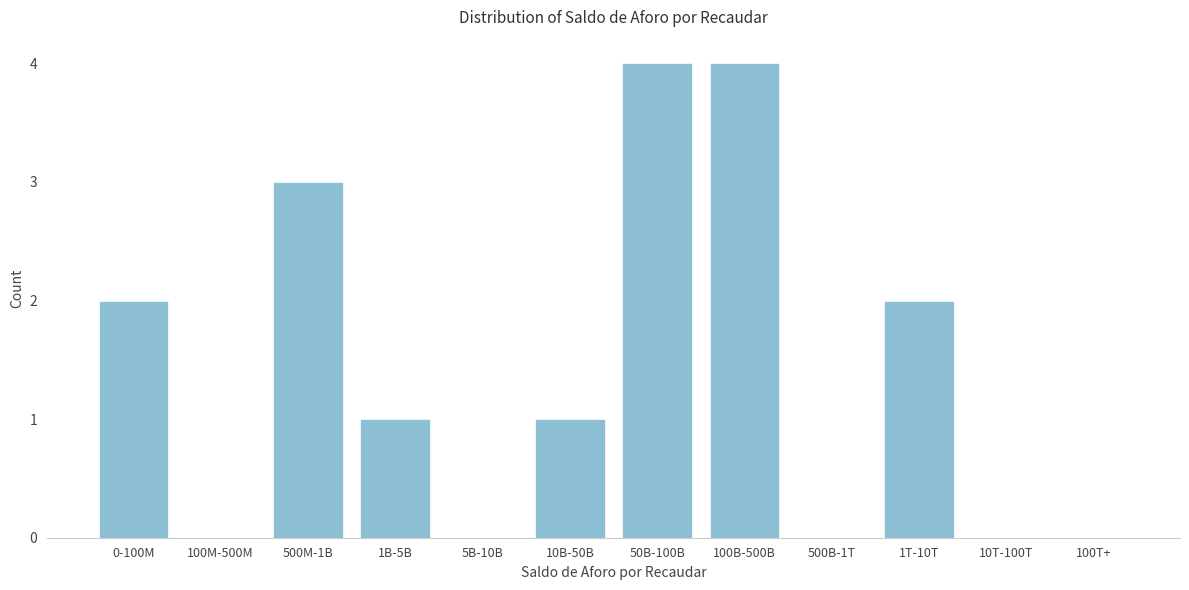

Reading left to right, what are all the values shown in this chart?

0-100M=2	100M-500M=0	500M-1B=3	1B-5B=1	5B-10B=0	10B-50B=1	50B-100B=4	100B-500B=4	500B-1T=0	1T-10T=2	10T-100T=0	100T+=0